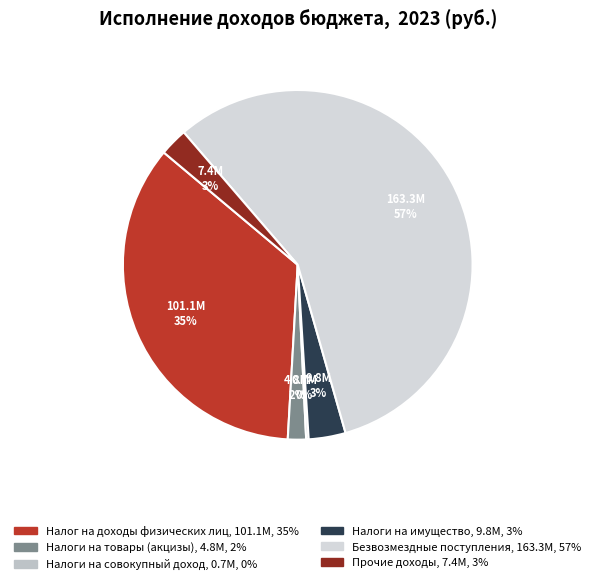

To the nearest percent, what is the difference between the Налоги на имущество and Безвозмездные поступления slice percentages?

53%